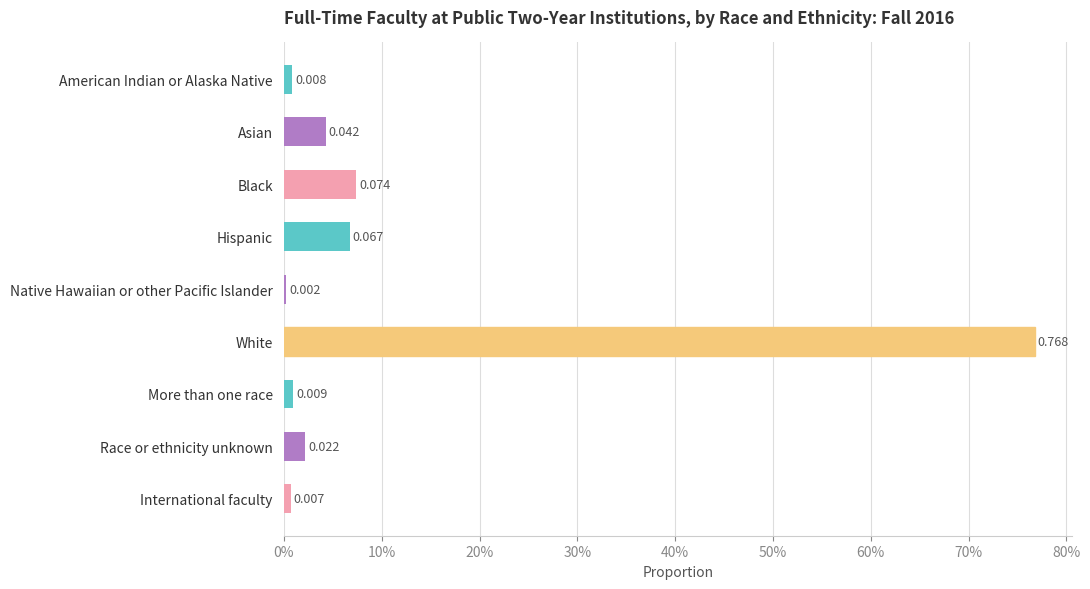

Are the bars horizontal?

Yes